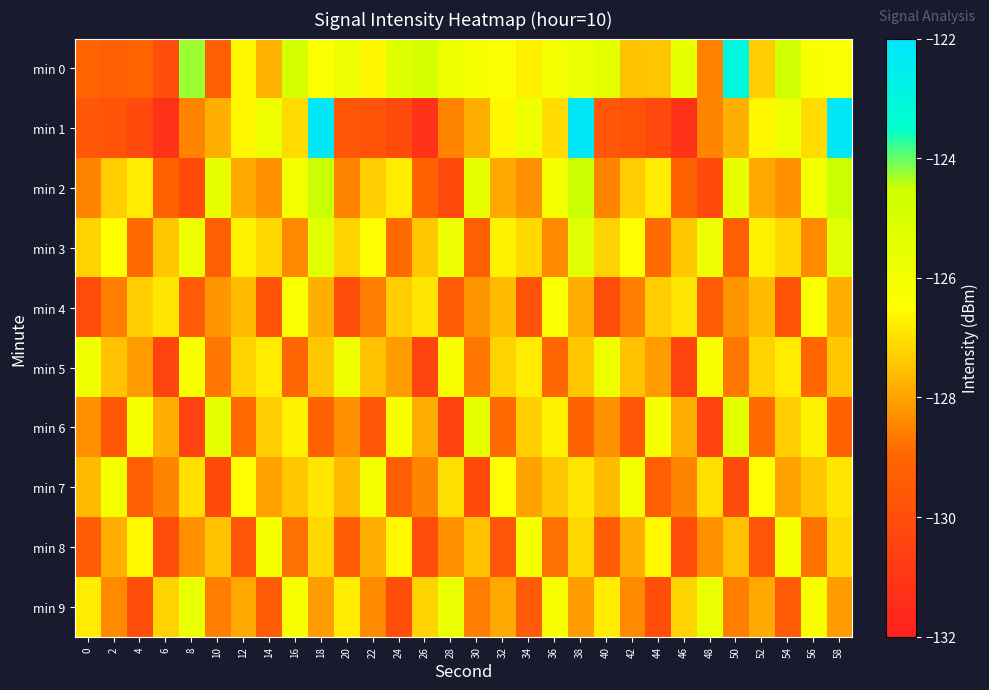

Which series has the widest spread of values?

min 1